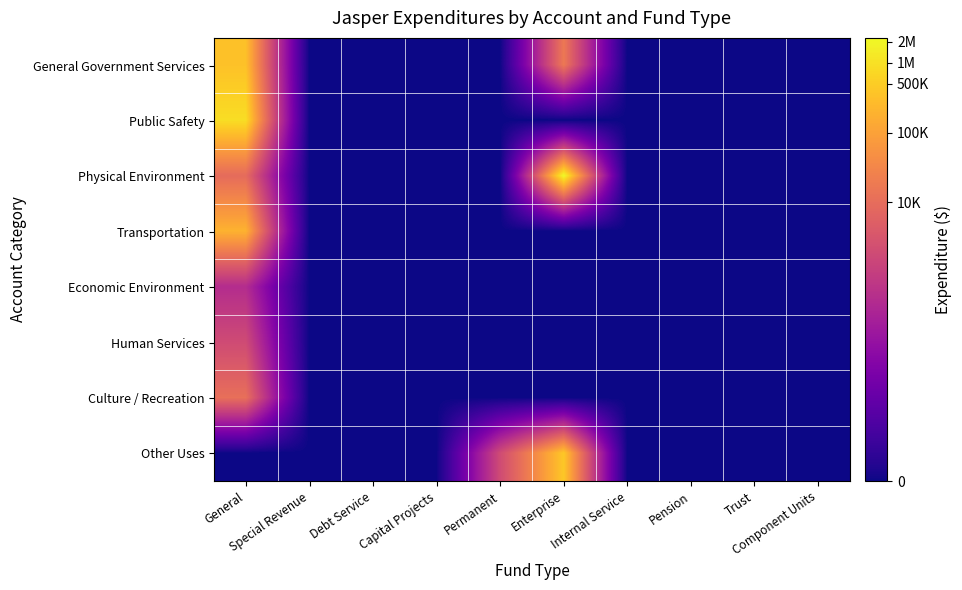

Rank the series by their maximum value, from lowest to highest.

Economic Environment, Human Services, Culture / Recreation, Transportation, General Government Services, Other Uses, Public Safety, Physical Environment